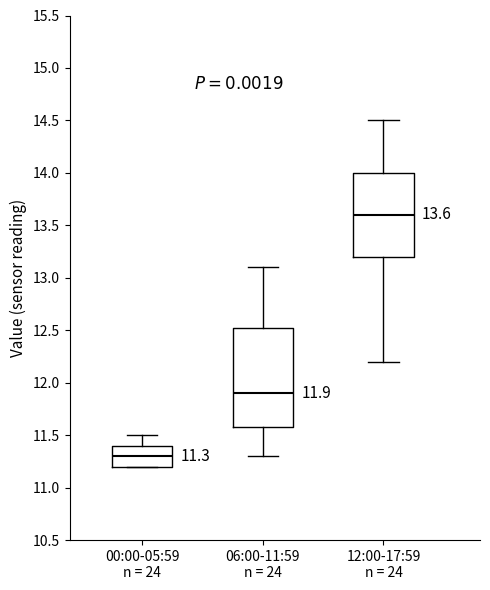

Which box's median line is the highest?

12:00-17:59 n = 24